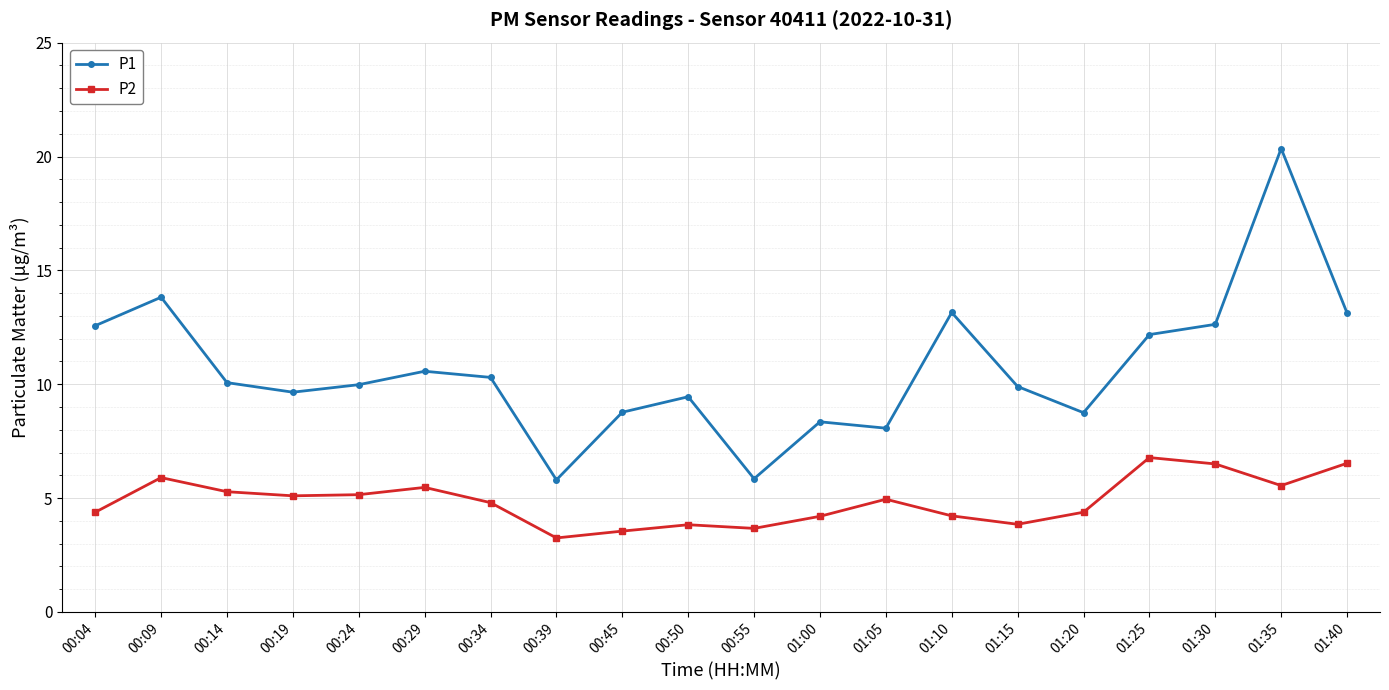

What is the total value across all series at 00:09?

19.7